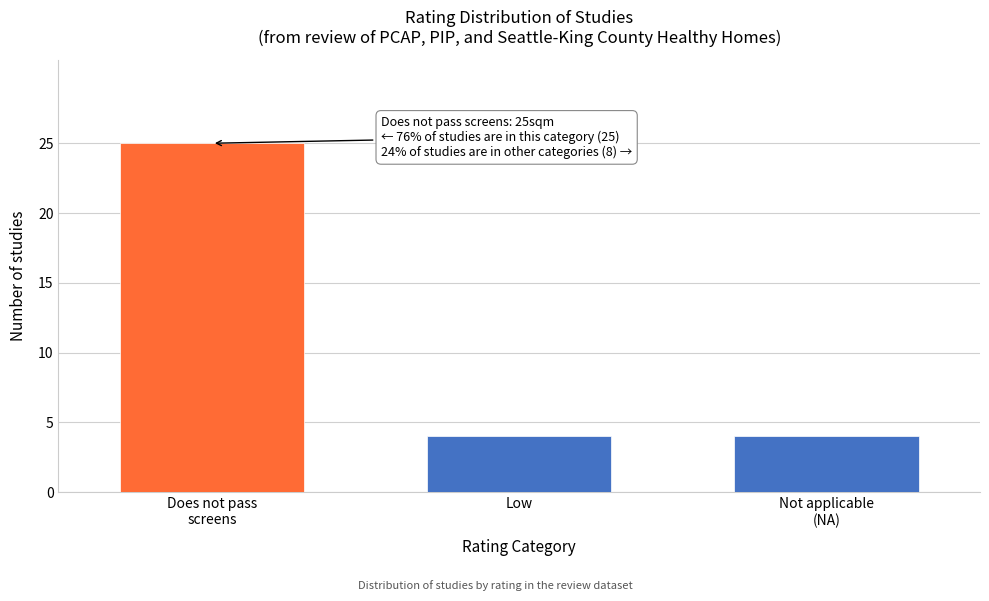

Reading left to right, what are all the values shown in this chart?

25	4	4